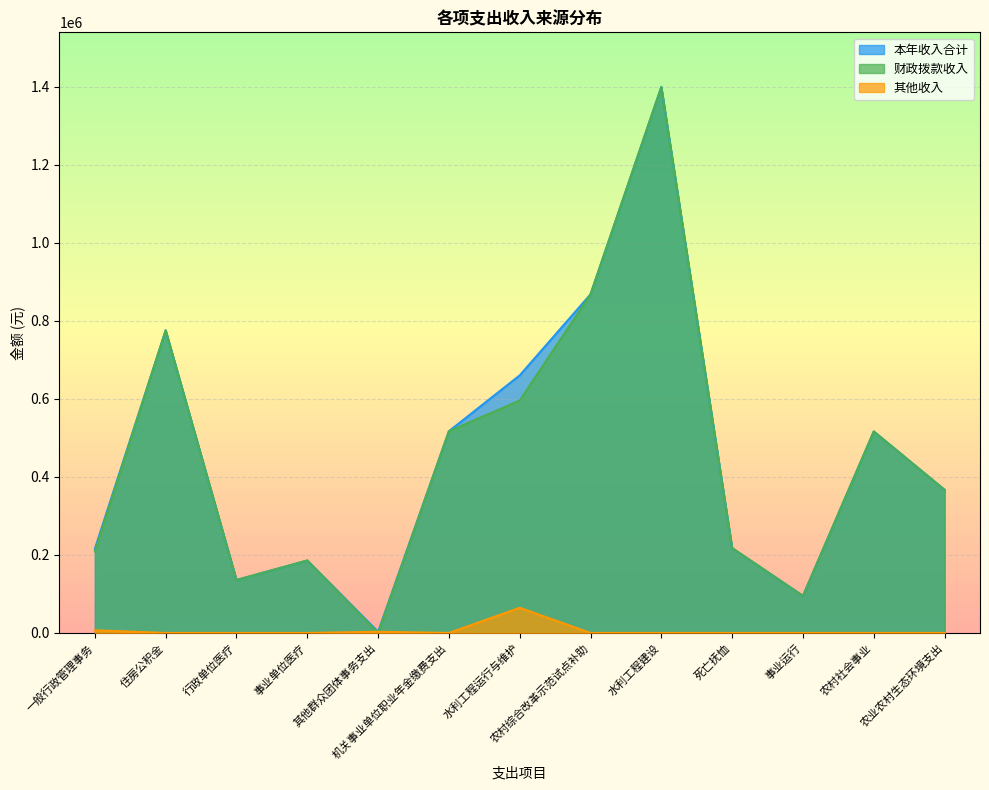

True or false: 本年收入合计 and 其他收入 cross at least once.

False